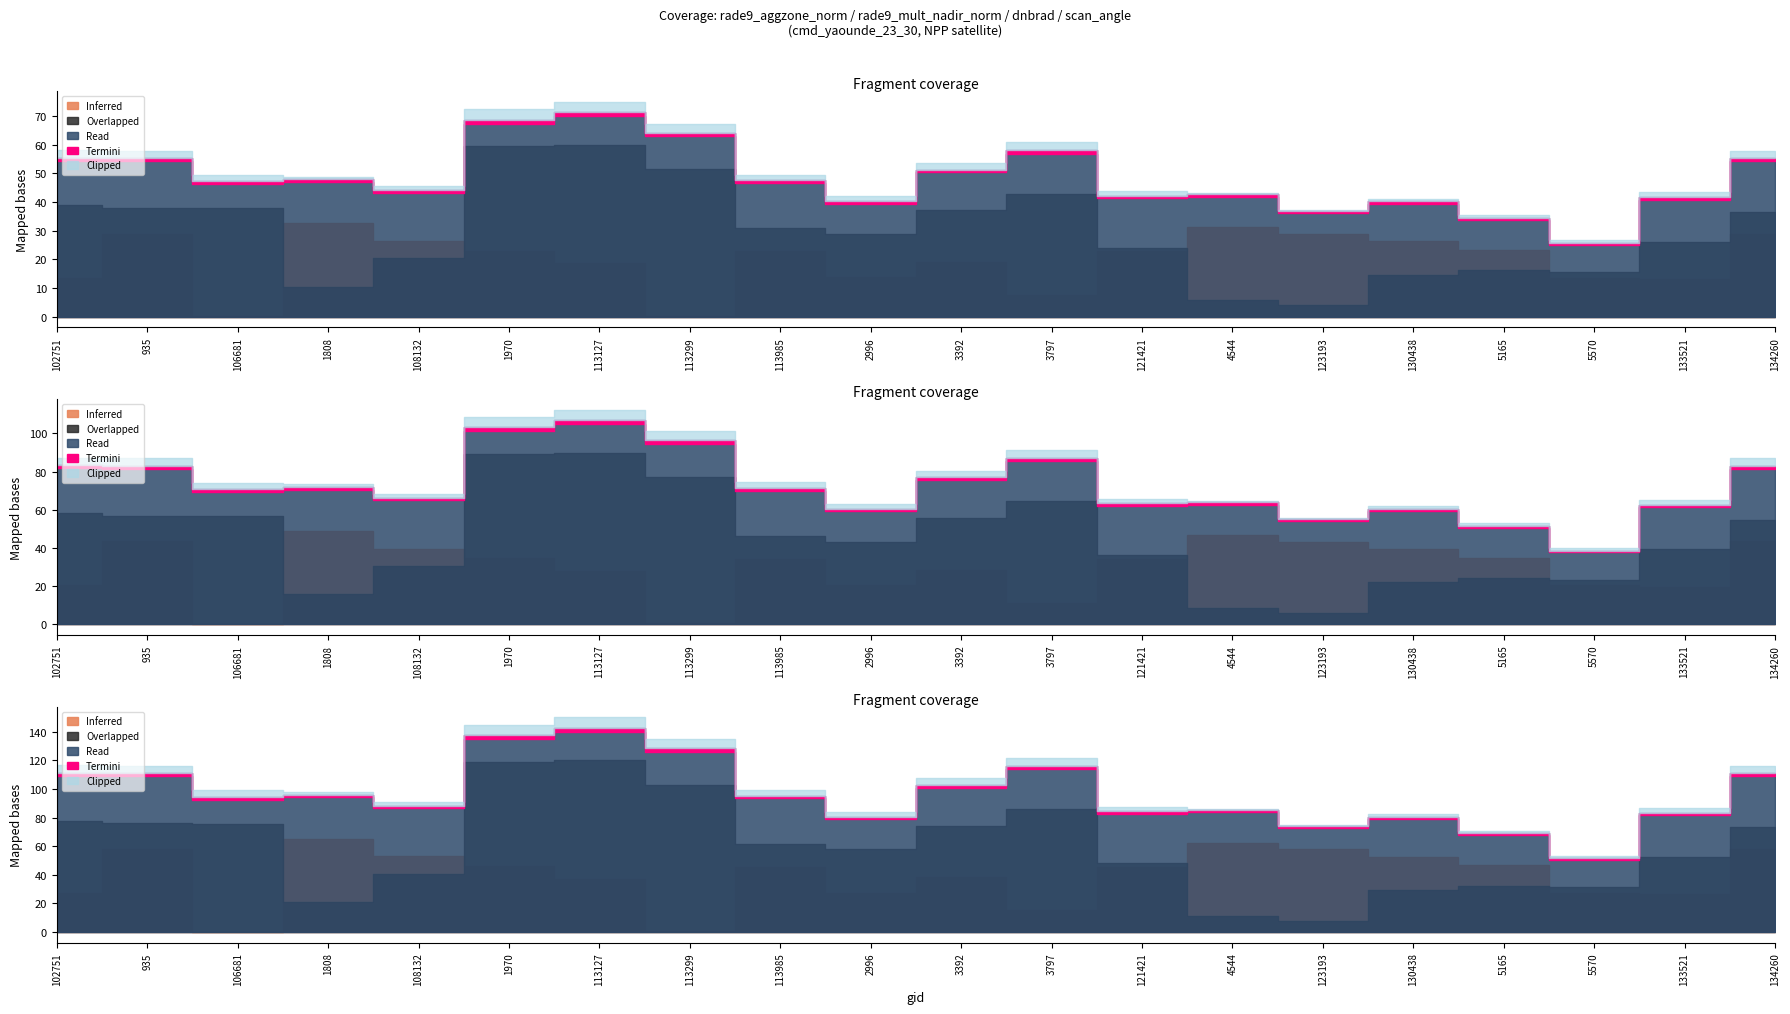

Which series has the largest range (max minus min)?

rade9_mult_nadir_norm